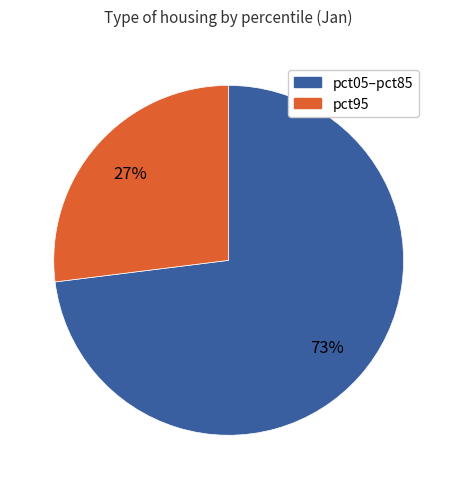

The pct05–pct85 slice represents 80% of the pie. True or false?

False